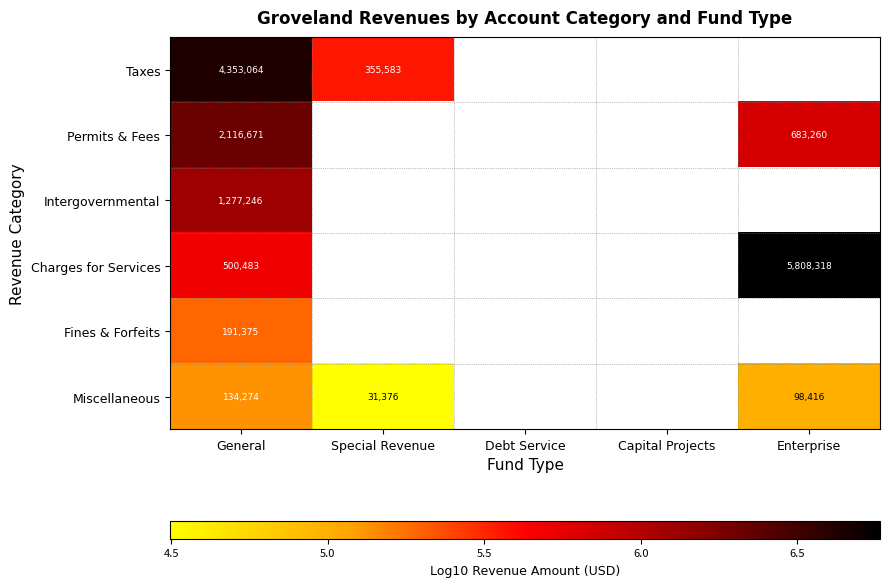

Is the value of Charges for Services at General greater than the value of Miscellaneous at Special Revenue?

Yes